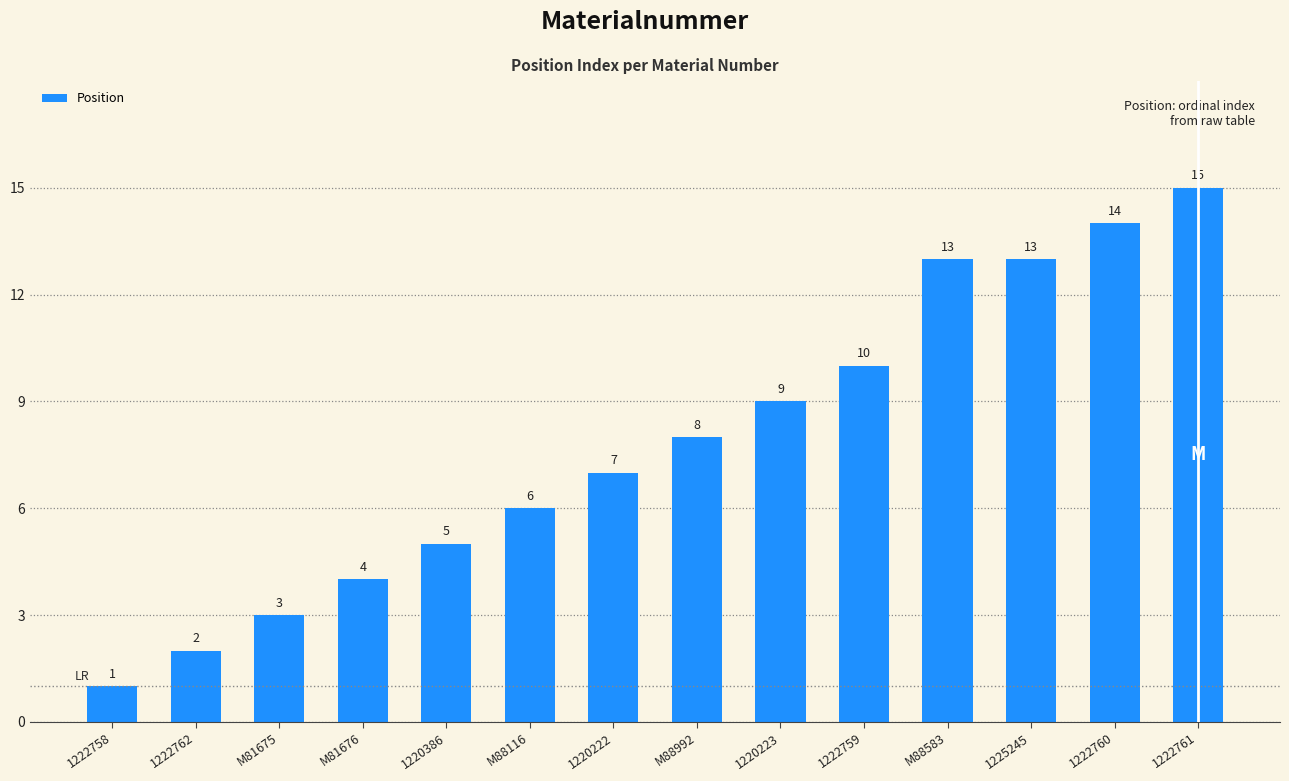

Which category has the highest value across all series?

1222761